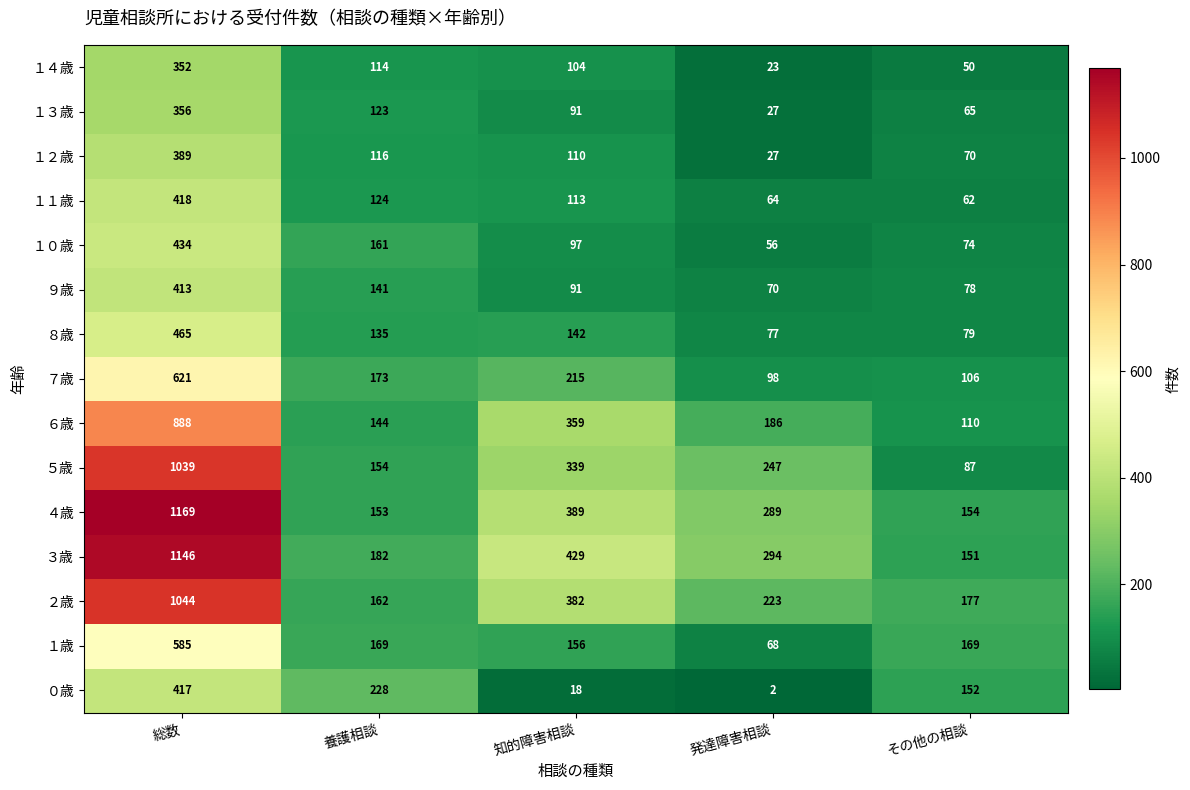

Where is ６歳 nearest to the value 499?

知的障害相談